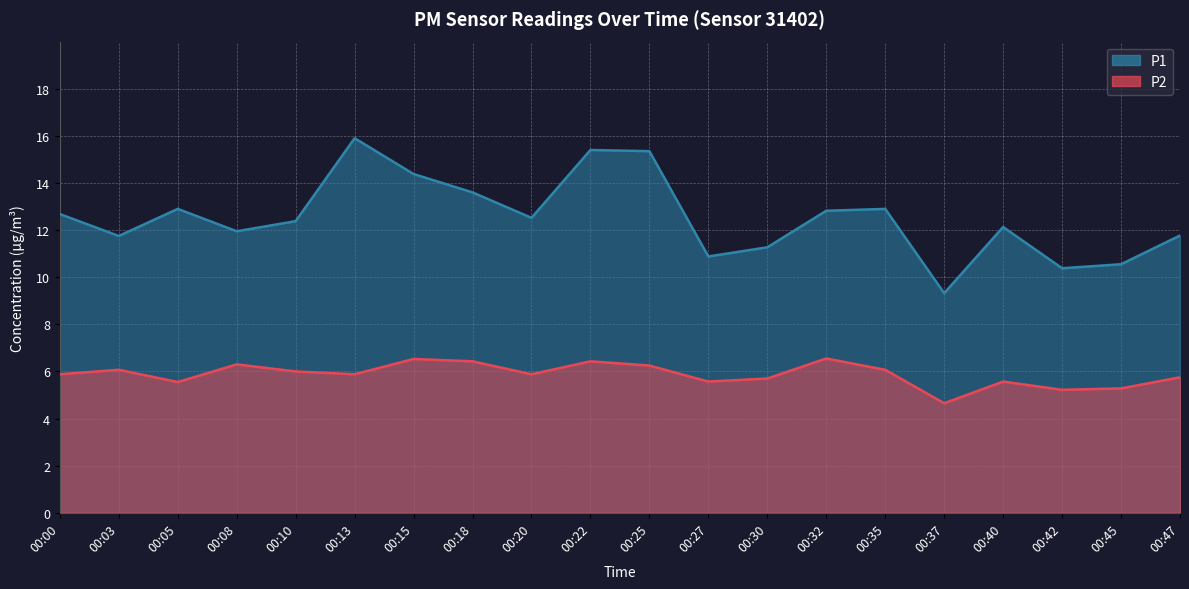

List the labels in order of P1 value, largest first.

00:13, 00:22, 00:25, 00:15, 00:18, 00:05, 00:35, 00:32, 00:00, 00:20, 00:10, 00:40, 00:08, 00:47, 00:03, 00:30, 00:27, 00:45, 00:42, 00:37